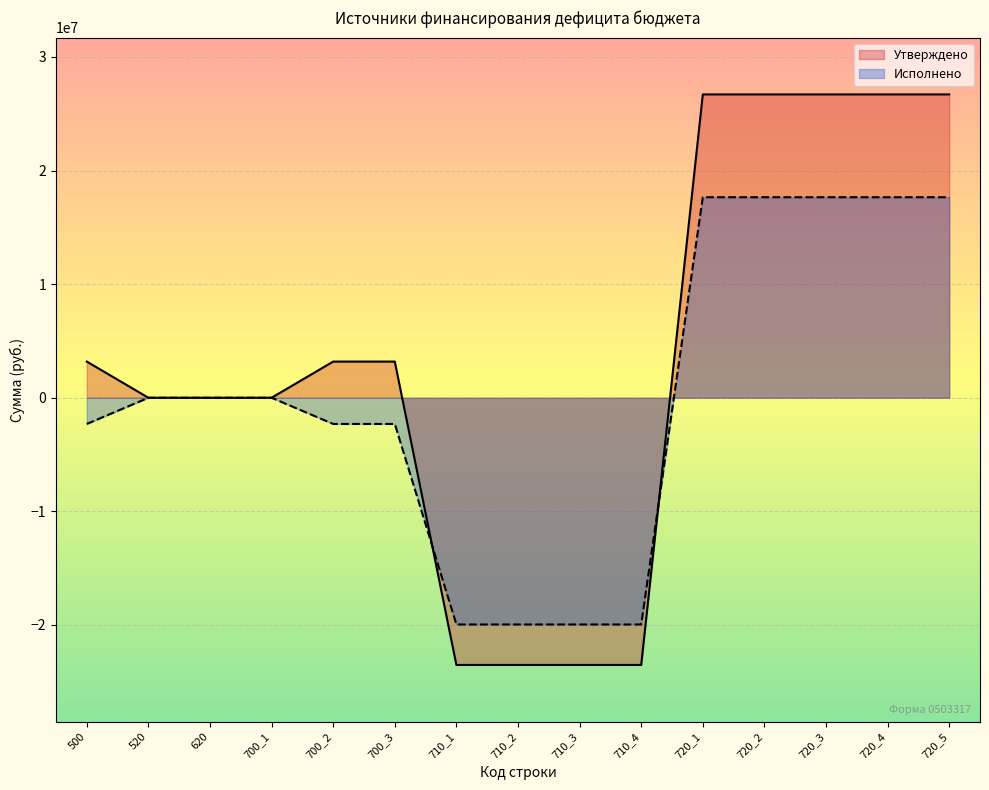

How many positive values does the Исполнено series have?

5